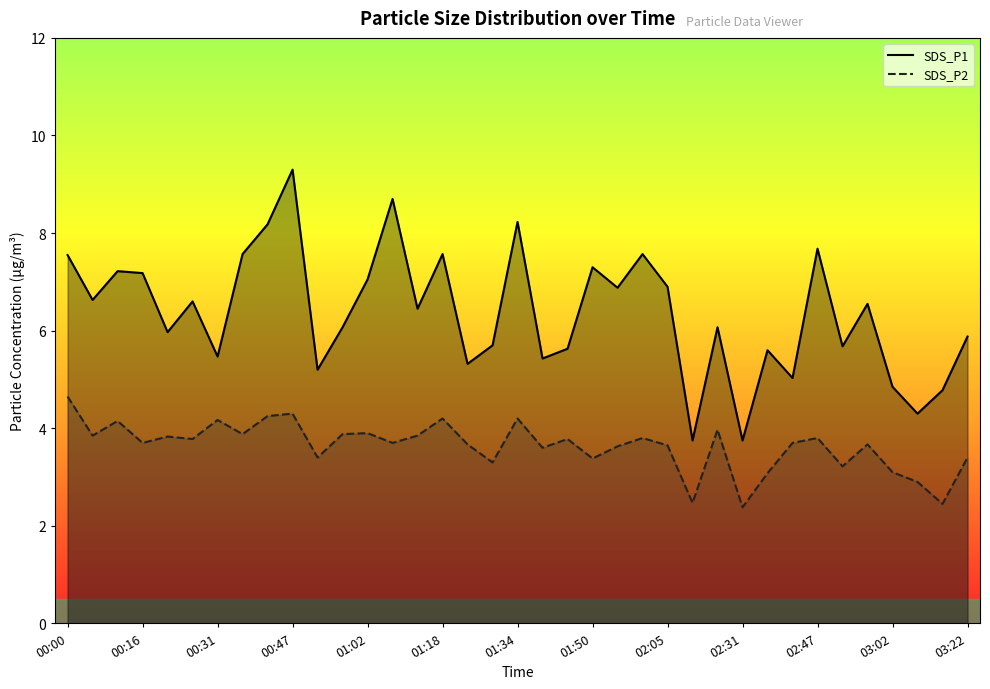

Which series has the widest spread of values?

SDS_P1